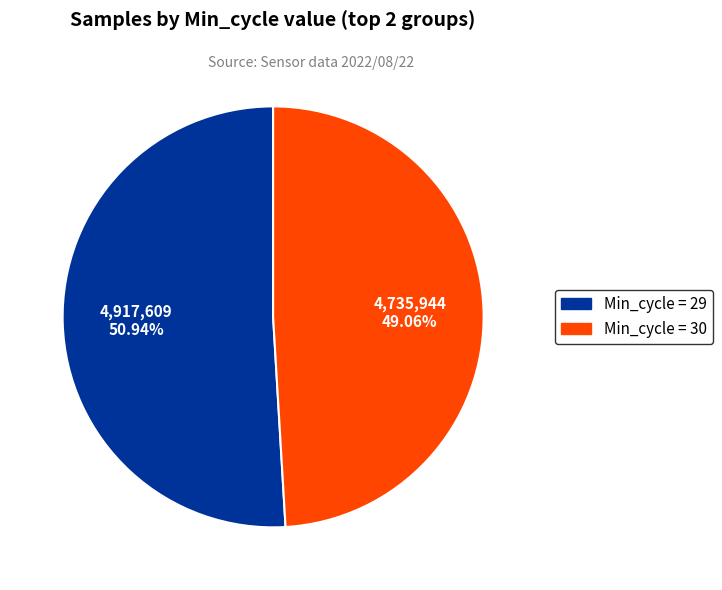

Is there any slice that represents more than half of the pie?

Yes